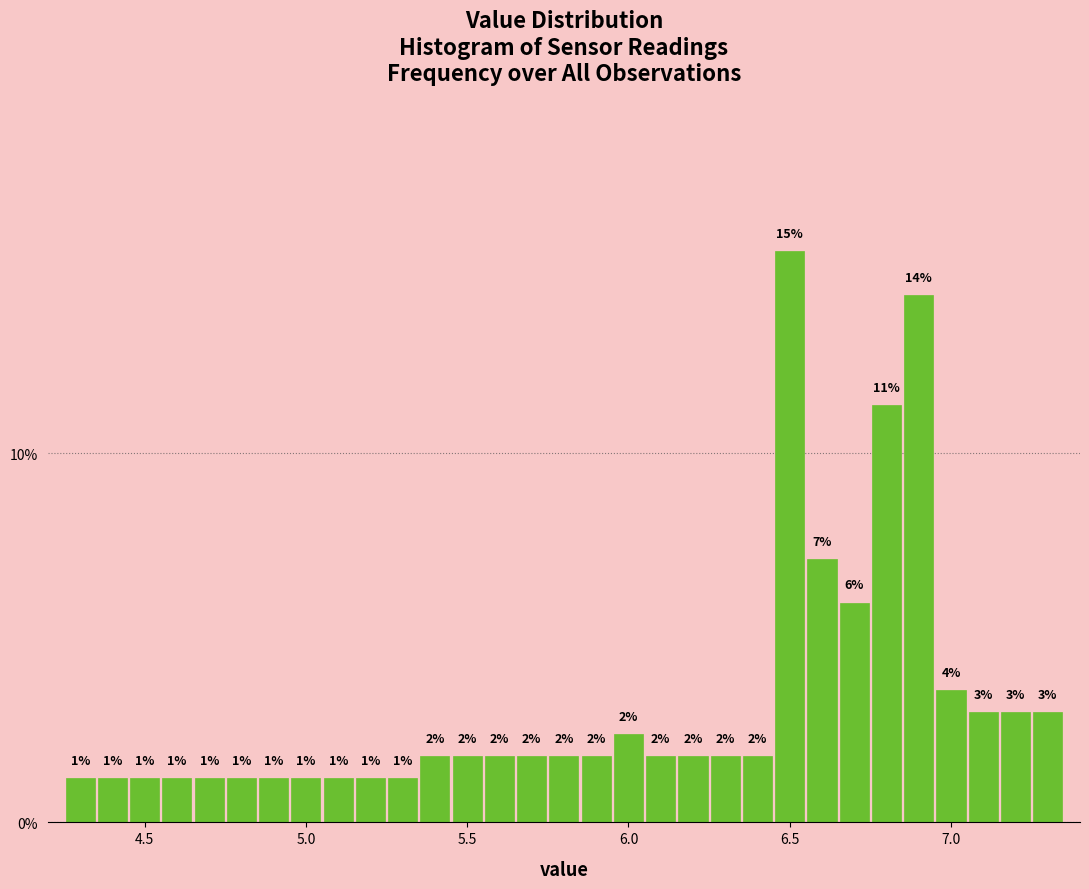

Around what value on the x-axis is the tallest bar? Give the approximate position of its centre, as read against the axis.

6.50